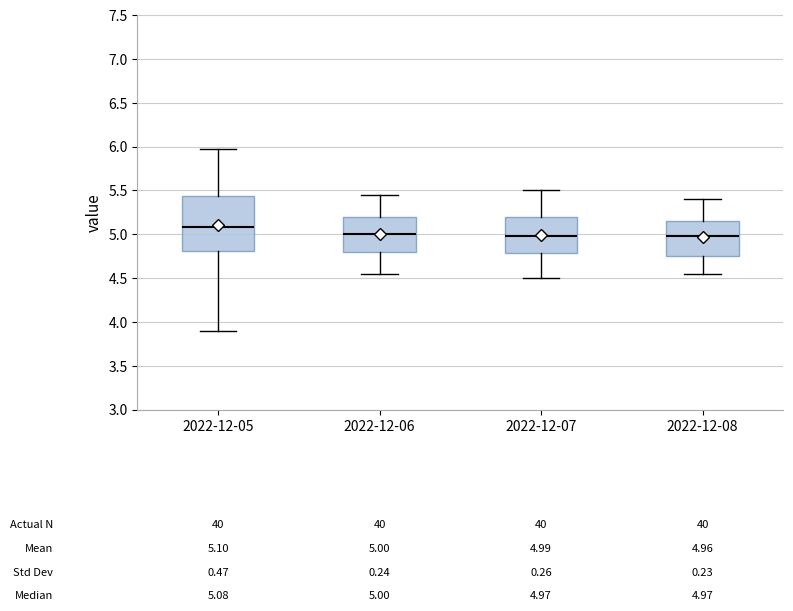

Which box's median line is the highest?

2022-12-05